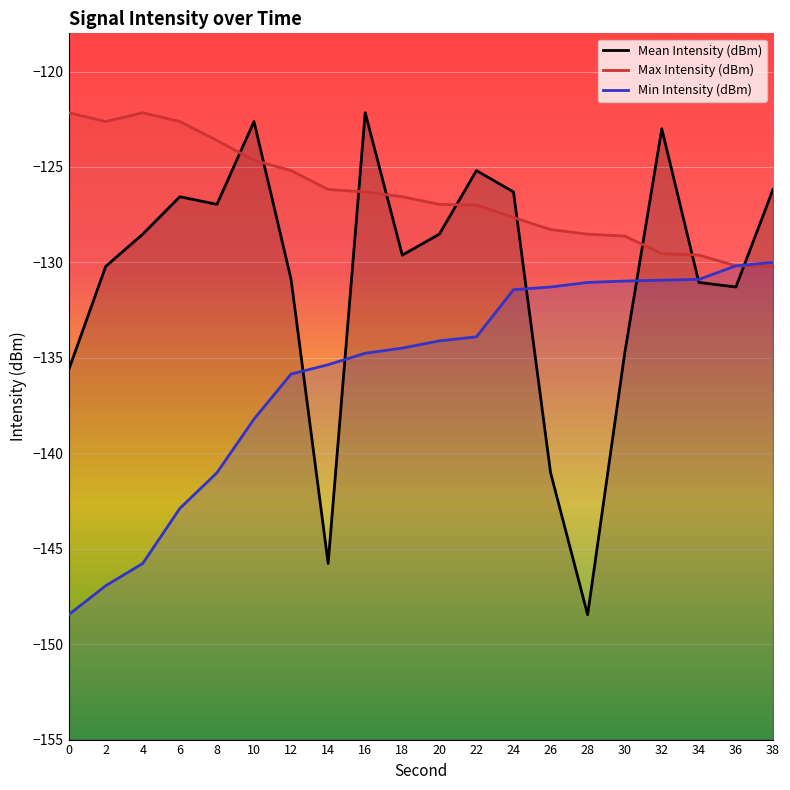

What is the average value of the Mean Intensity (dBm) series?

-130.7